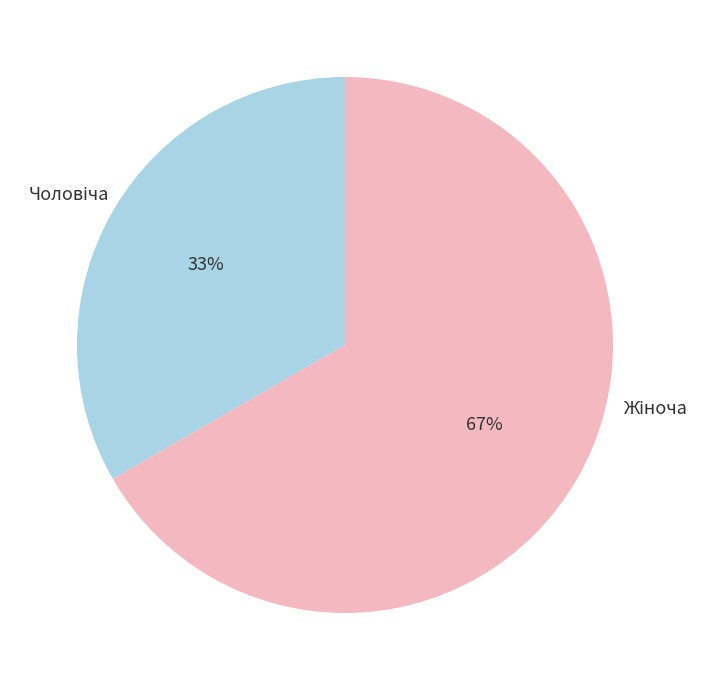

Is there any slice that represents more than half of the pie?

Yes